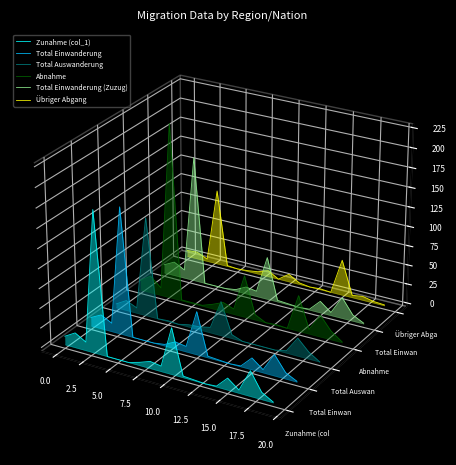

True or false: Abnahme has more than 2 points higher than both neighbors.

True